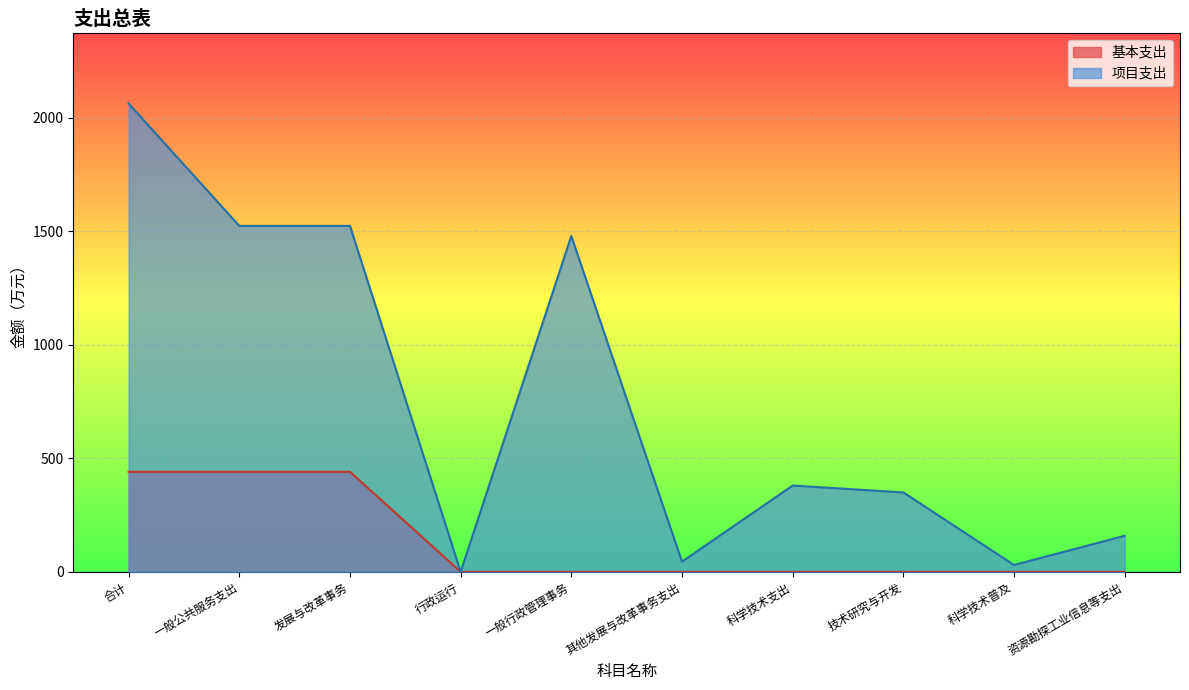

What is the sum of the 项目支出 values at 一般公共服务支出 and 技术研究与开发?

1874.3